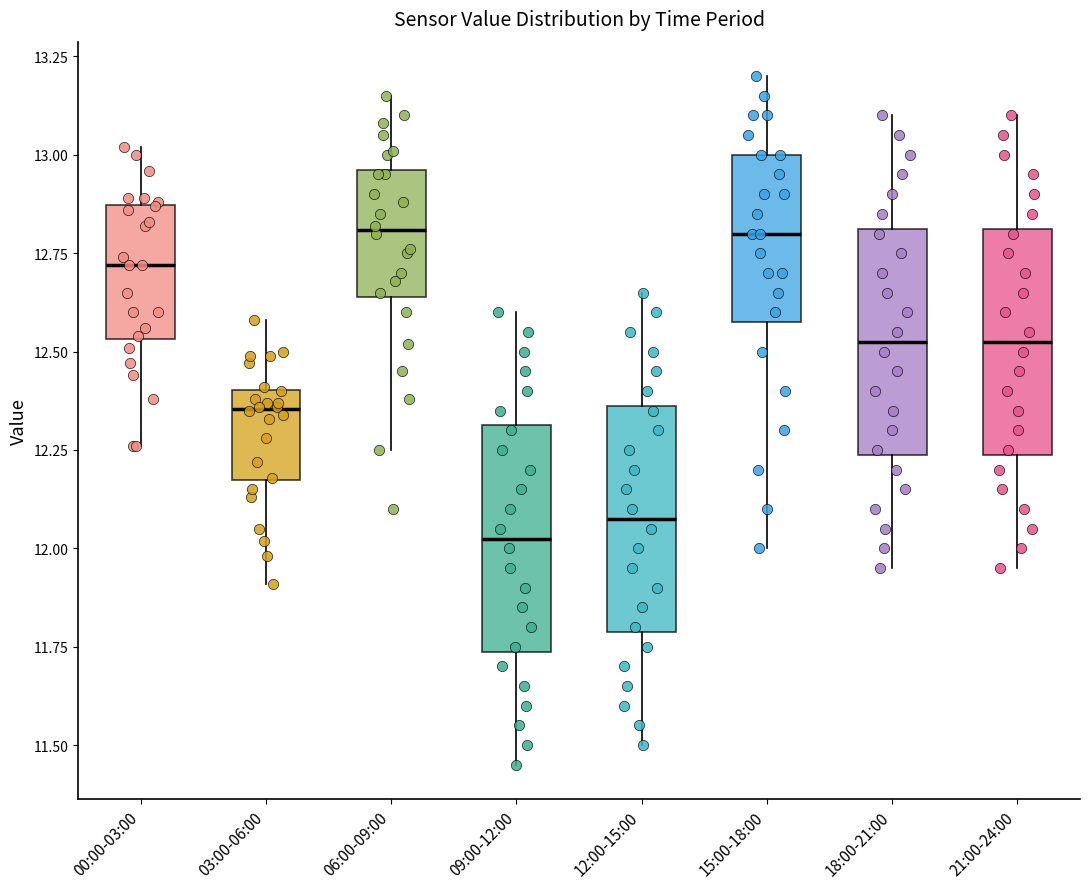

Reading left to right, read every box against the y-axis: the position of its median line, the range the box covers, and the ends of its whiskers. The values are not printed on the chart, so give them approximately, as read against the axis.

00:00-03:00: median 12.70, box 12.55 to 12.85, whiskers 12.25 to 13.00
03:00-06:00: median 12.35, box 12.15 to 12.40, whiskers 11.90 to 12.60
06:00-09:00: median 12.80, box 12.65 to 12.95, whiskers 12.25 to 13.15
09:00-12:00: median 12.05, box 11.75 to 12.30, whiskers 11.45 to 12.60
12:00-15:00: median 12.10, box 11.80 to 12.35, whiskers 11.50 to 12.65
15:00-18:00: median 12.80, box 12.60 to 13.00, whiskers 12.00 to 13.20
18:00-21:00: median 12.55, box 12.25 to 12.80, whiskers 11.95 to 13.10
21:00-24:00: median 12.55, box 12.25 to 12.80, whiskers 11.95 to 13.10